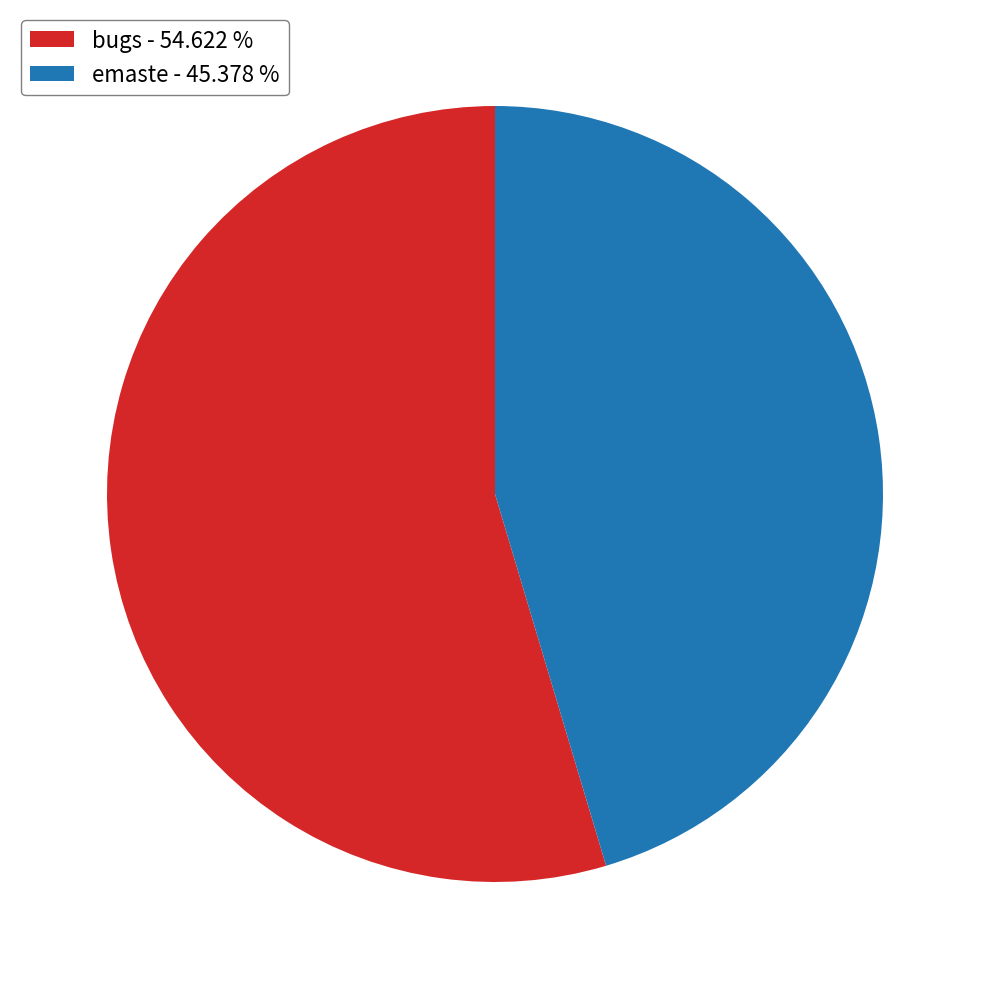

Approximately how many times larger is the value at bugs - 54.622 % compared to emaste - 45.378 %?

1.2